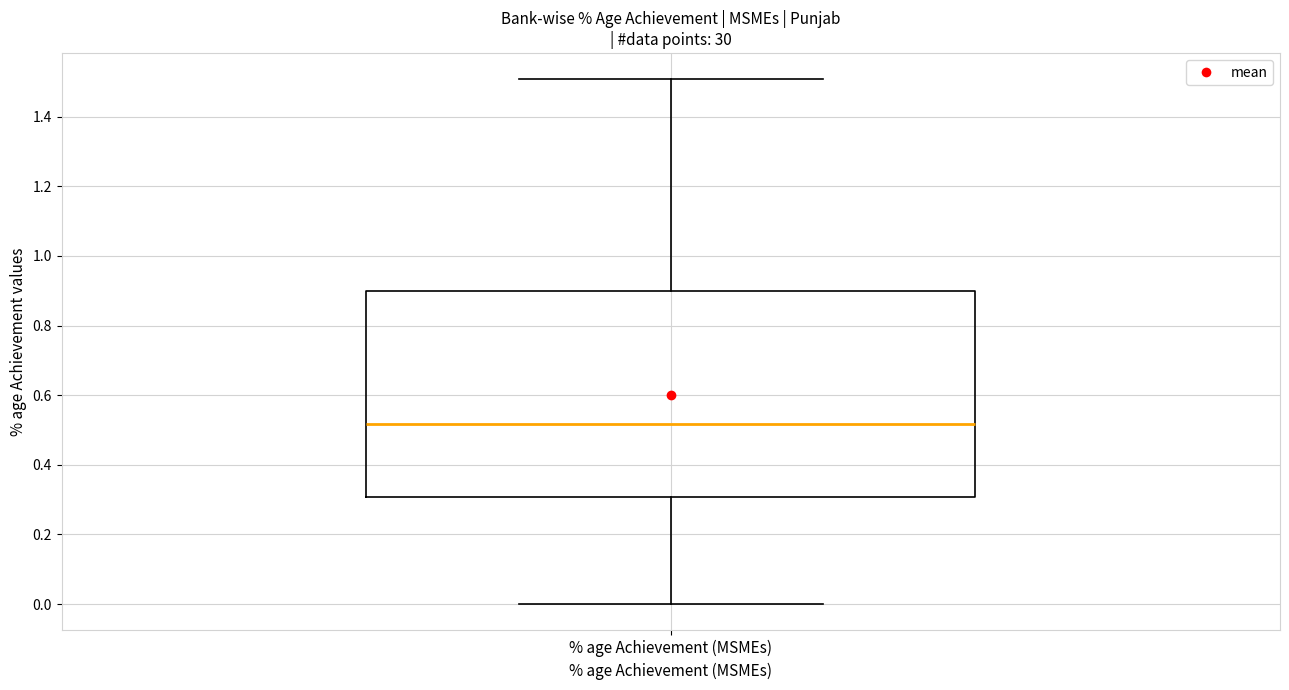

Read this box plot against the y-axis: the position of the median line, the range covered by the box, and the ends of both whiskers. The values are not printed on the chart, so give them approximately, as read against the axis.

median 0.52, box 0.30 to 0.90, whiskers 0.00 to 1.50